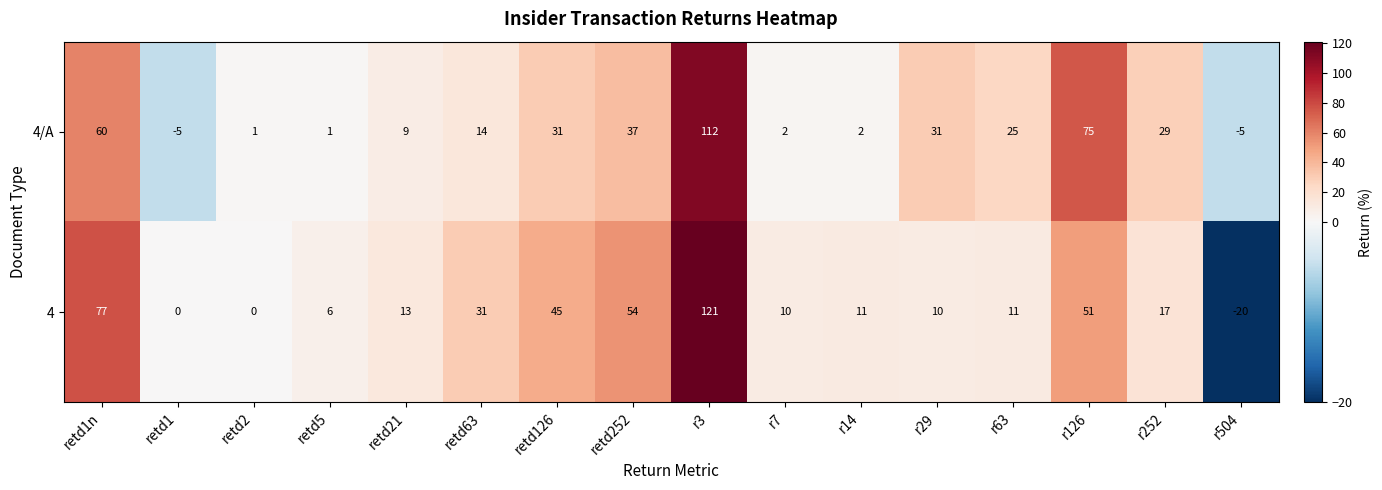

What is the average value of the 4/A series?

26